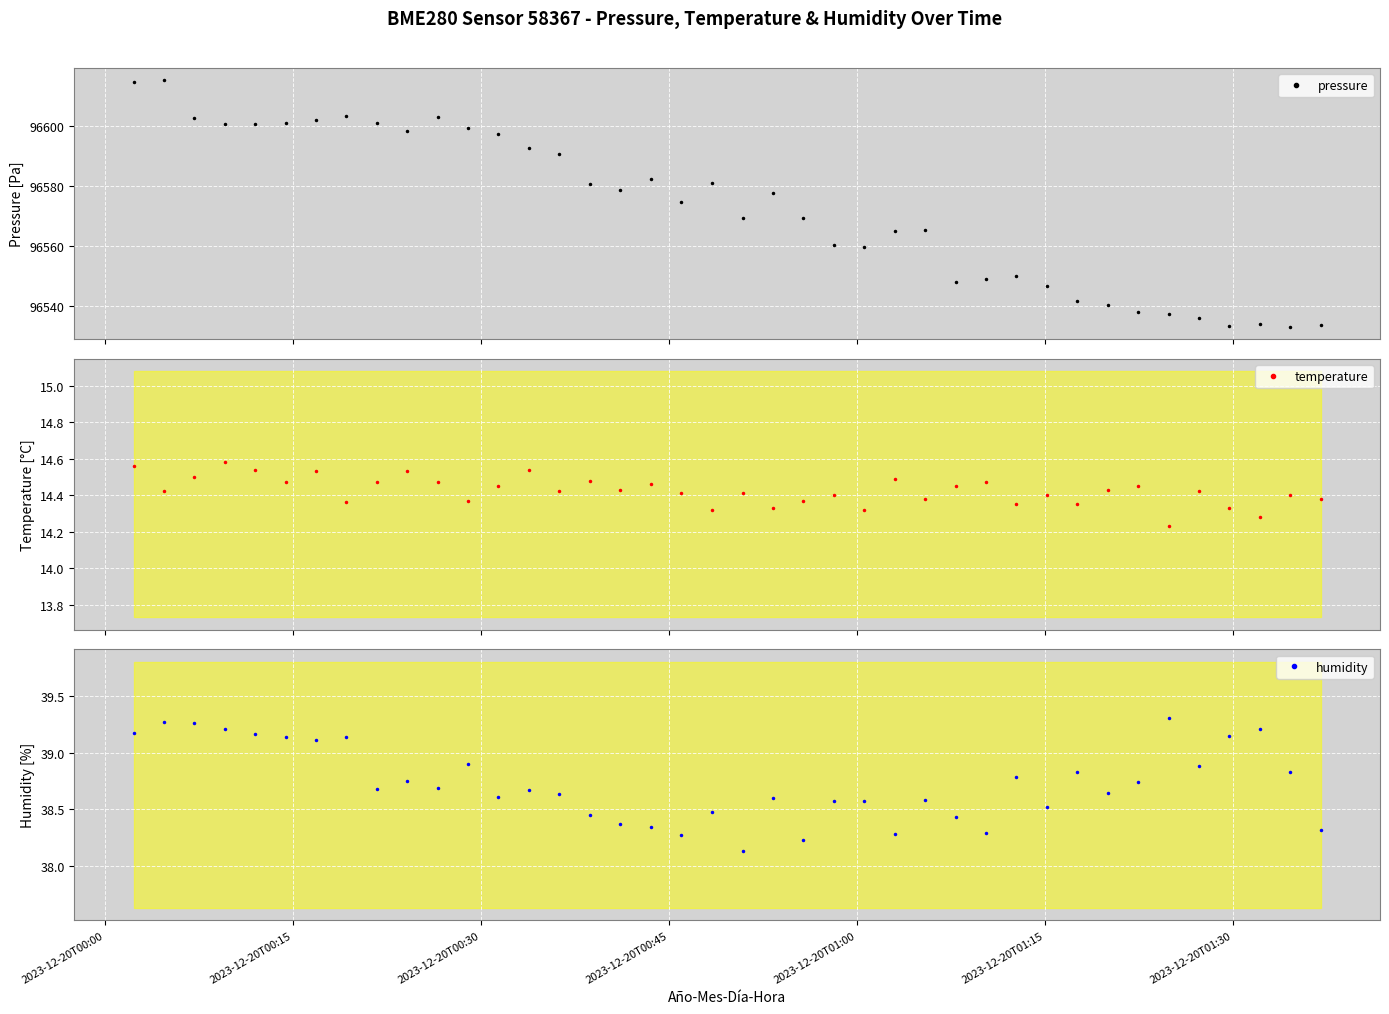

What is the maximum value for pressure?

96615.1